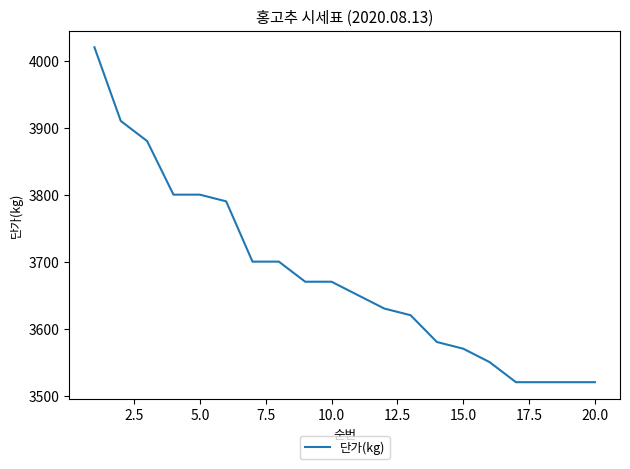

What is the minimum value shown in the chart?

3520